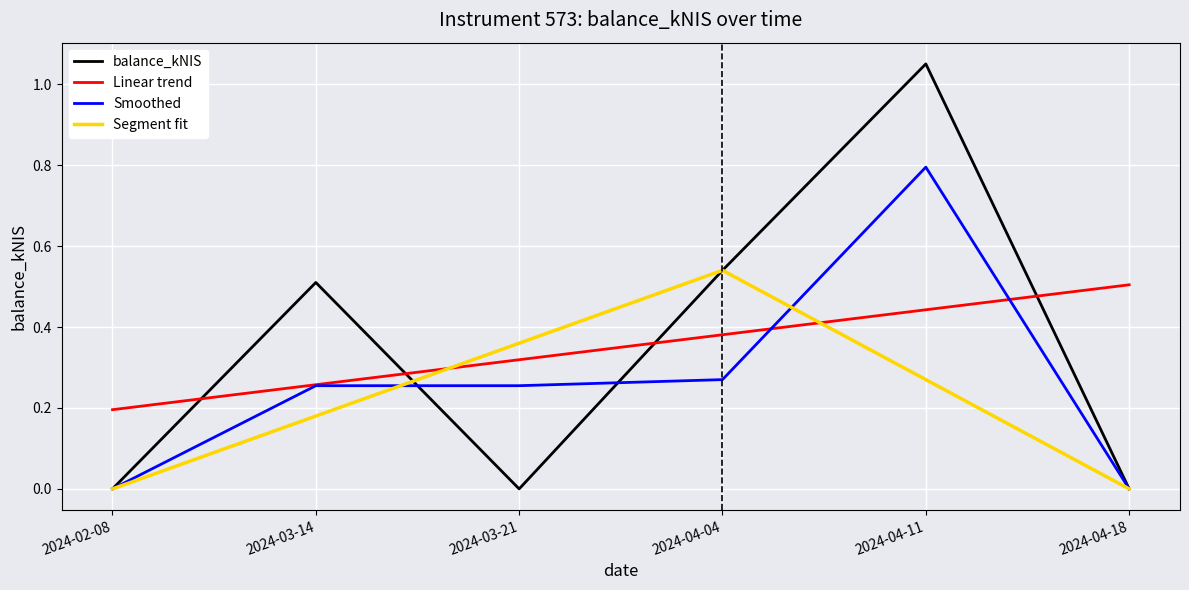

How many interior local valleys (lower than both neighbors) does the data have?

1